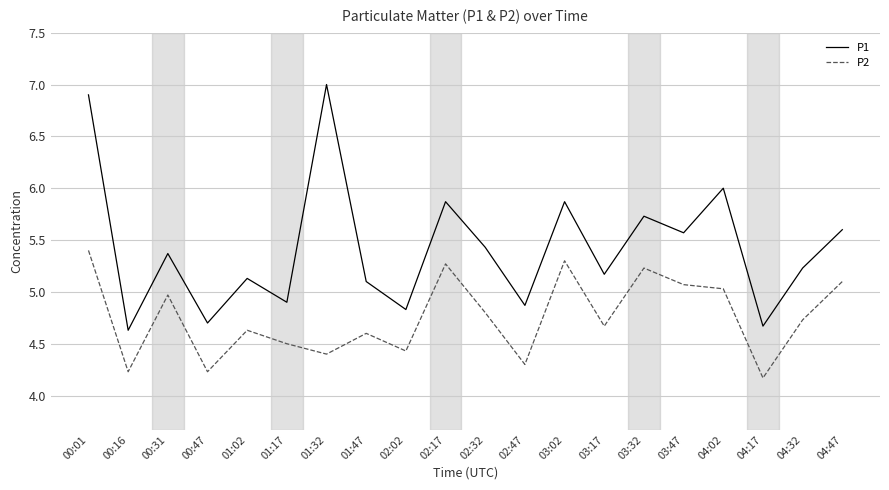

True or false: P2 and P1 intersect in this chart.

False